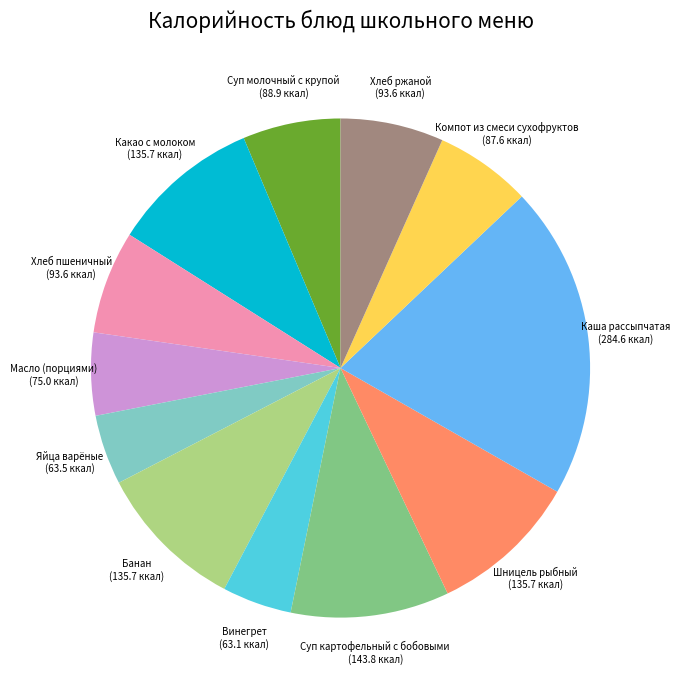

Is there a majority slice in this chart?

No